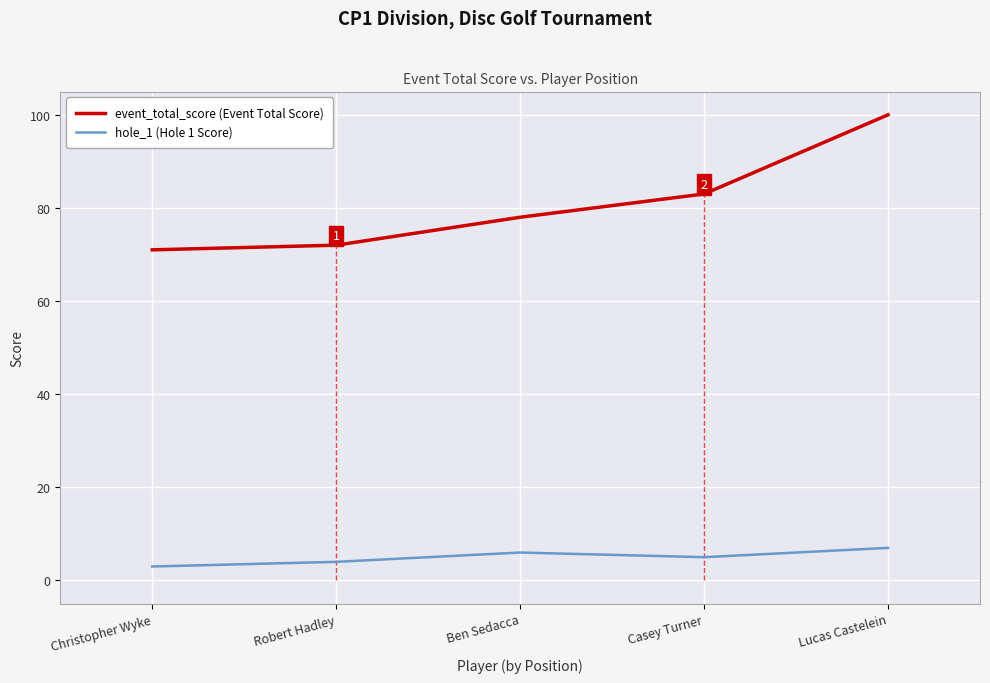

Is the value of hole_1 (Hole 1 Score) at Lucas Castelein greater than the value of event_total_score (Event Total Score) at Lucas Castelein?

No